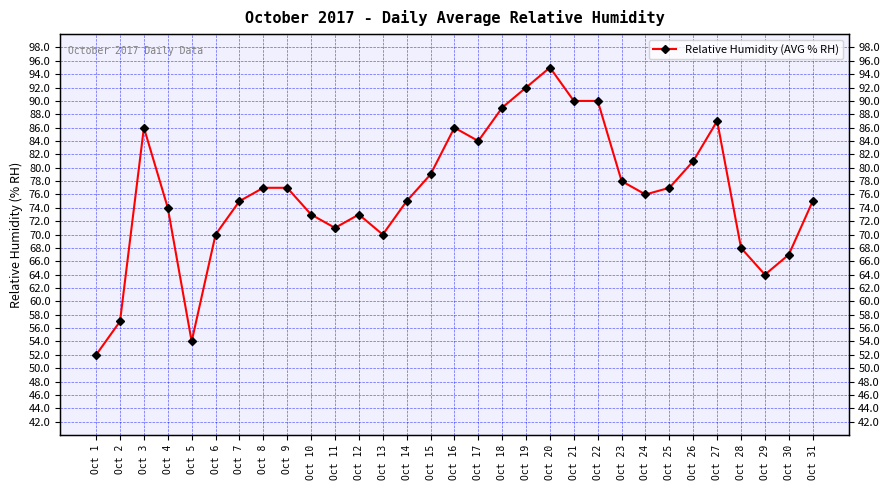

What is the average value?

76